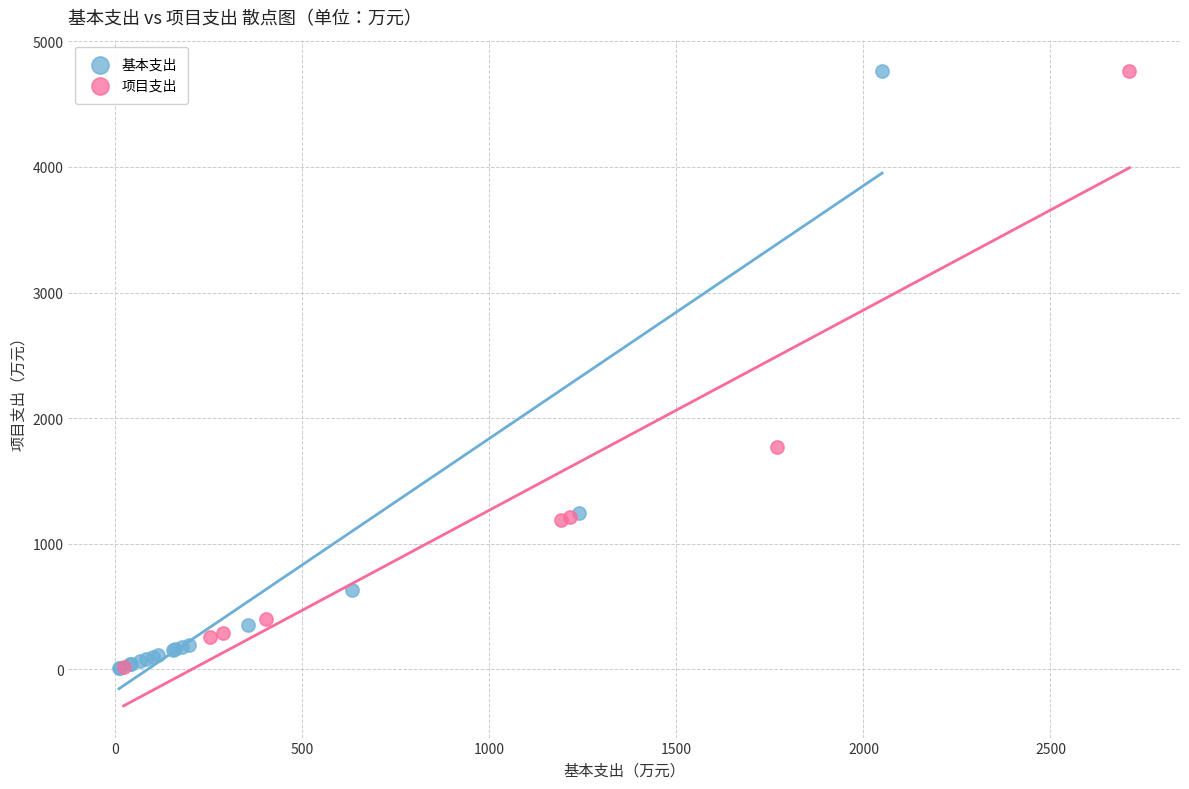

What are all the series names shown in the legend?

基本支出, 项目支出